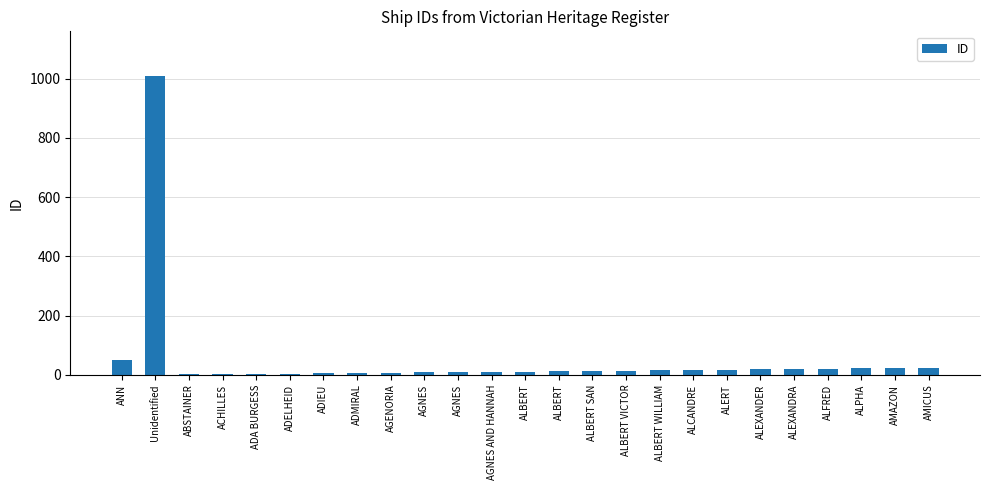

What is the sum of the values at ADELHEID and ALEXANDRA?

23